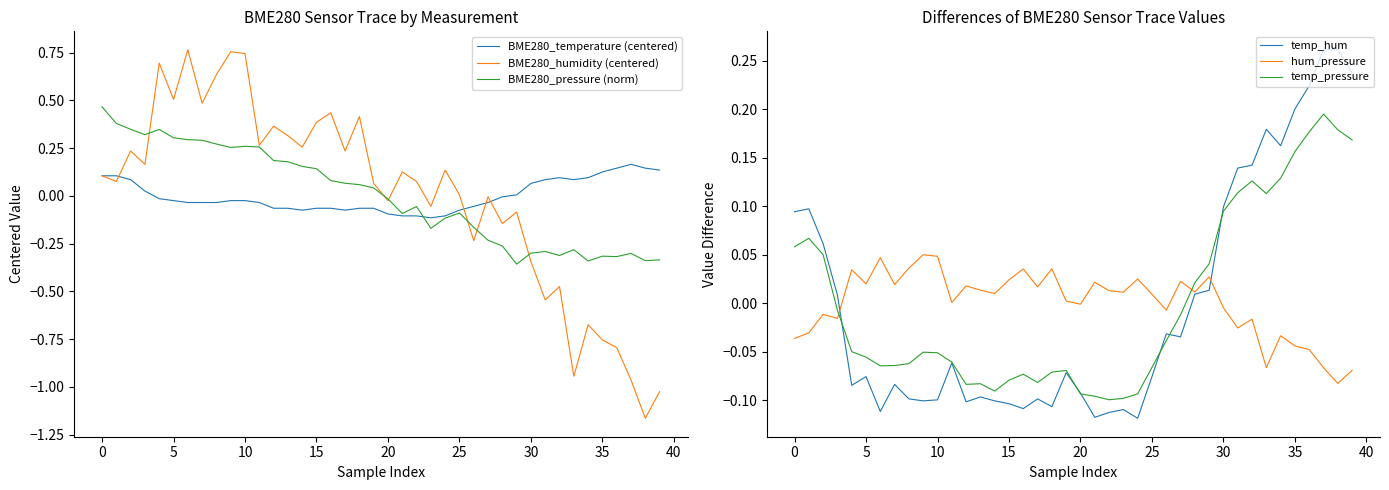

True or false: BME280_temperature (centered) has more than 2 interior local peaks.

False